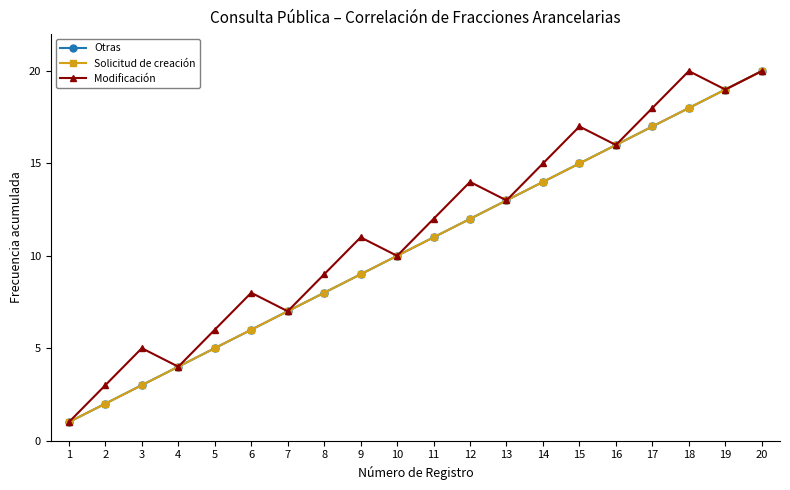

Does the chart have visible grid lines?

No